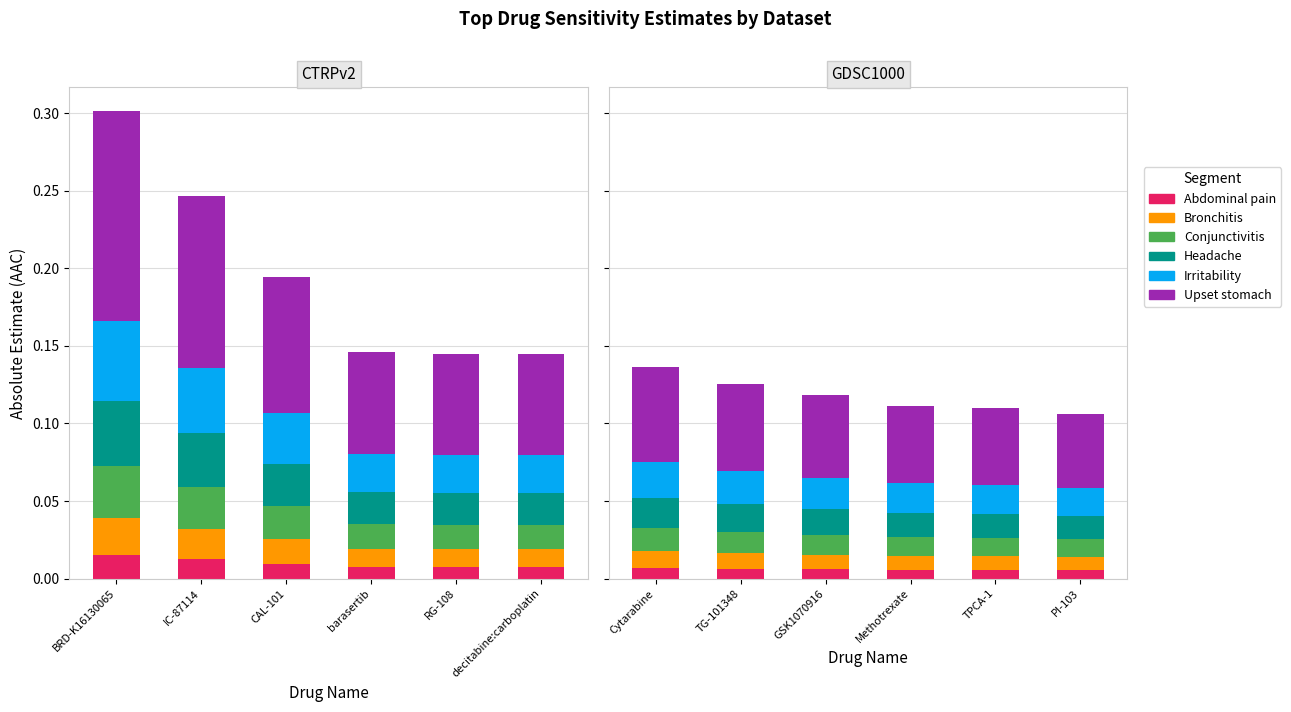

At how many categories does at least one series exceed 0?

6